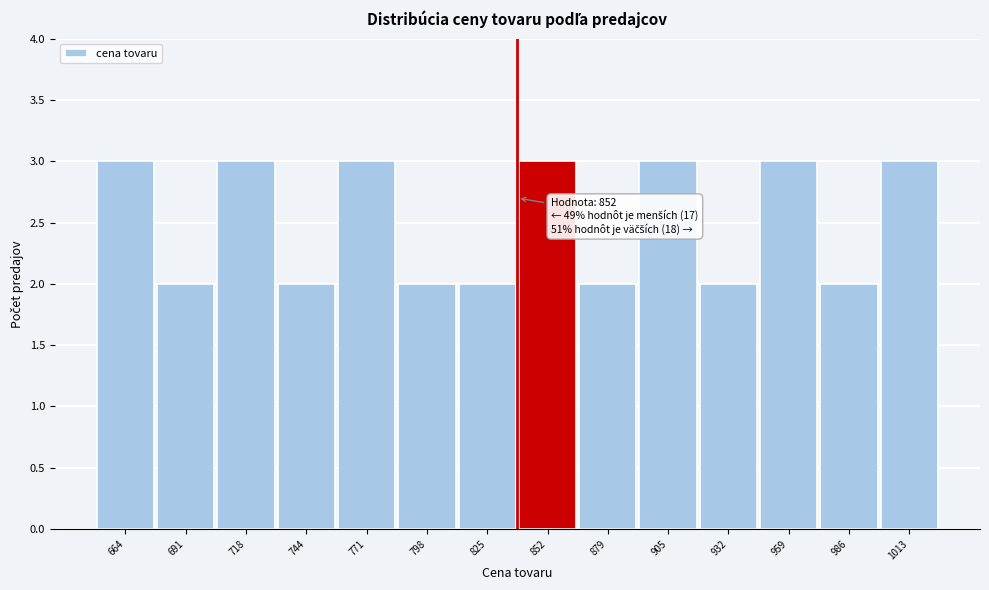

Reading left to right, transcribe all the data shown in this chart.

664=3	691=2	718=3	744=2	771=3	798=2	825=2	852=3	879=2	905=3	932=2	959=3	986=2	1013=3